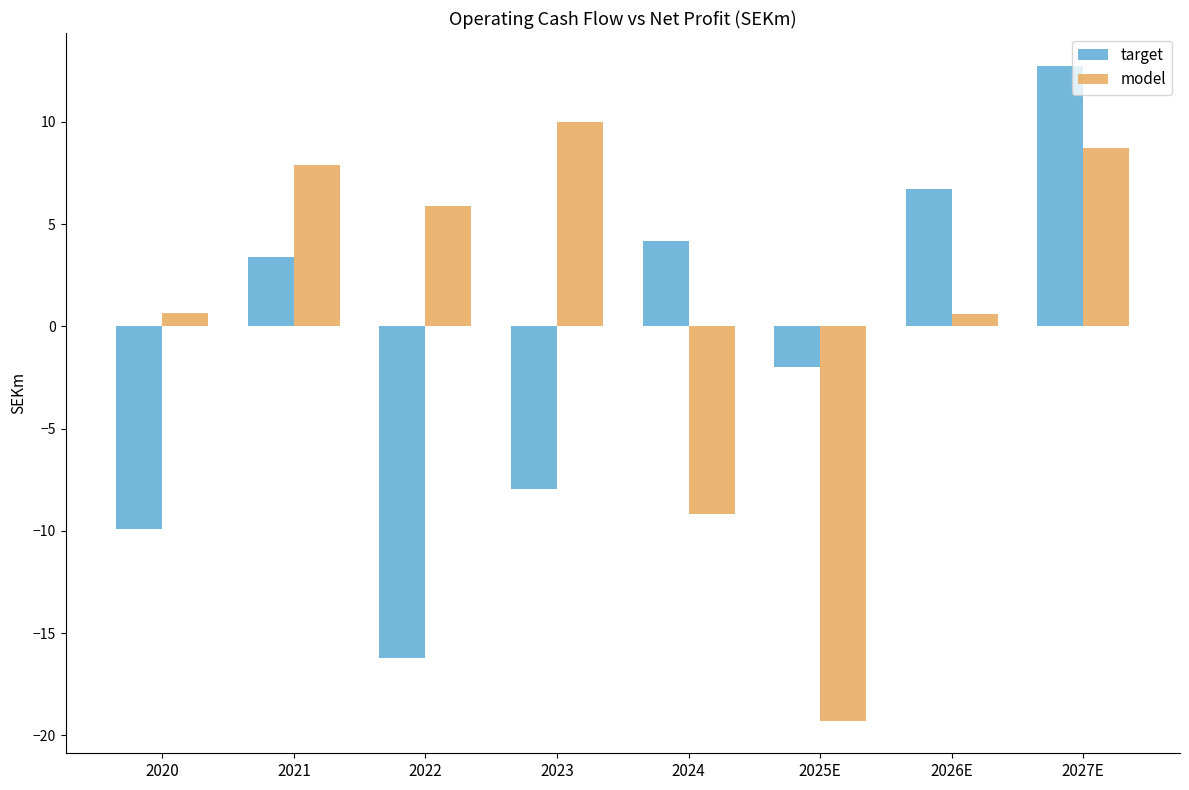

What is the average value of the model series?

0.7